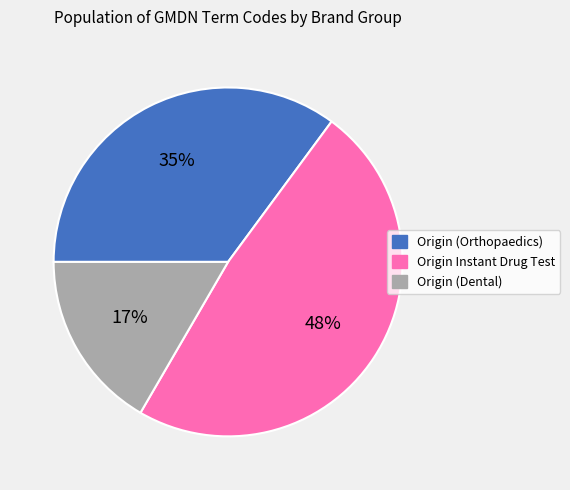

Rank the categories by value from lowest to highest.

Origin (Dental), Origin (Orthopaedics), Origin Instant Drug Test